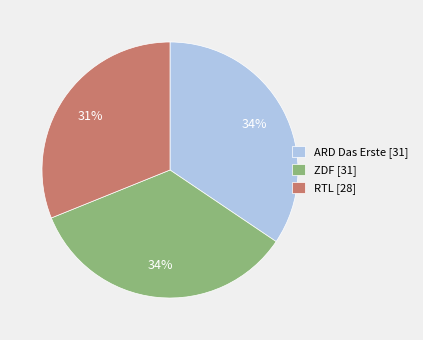

To the nearest percent, what portion does ZDF represent?

34%